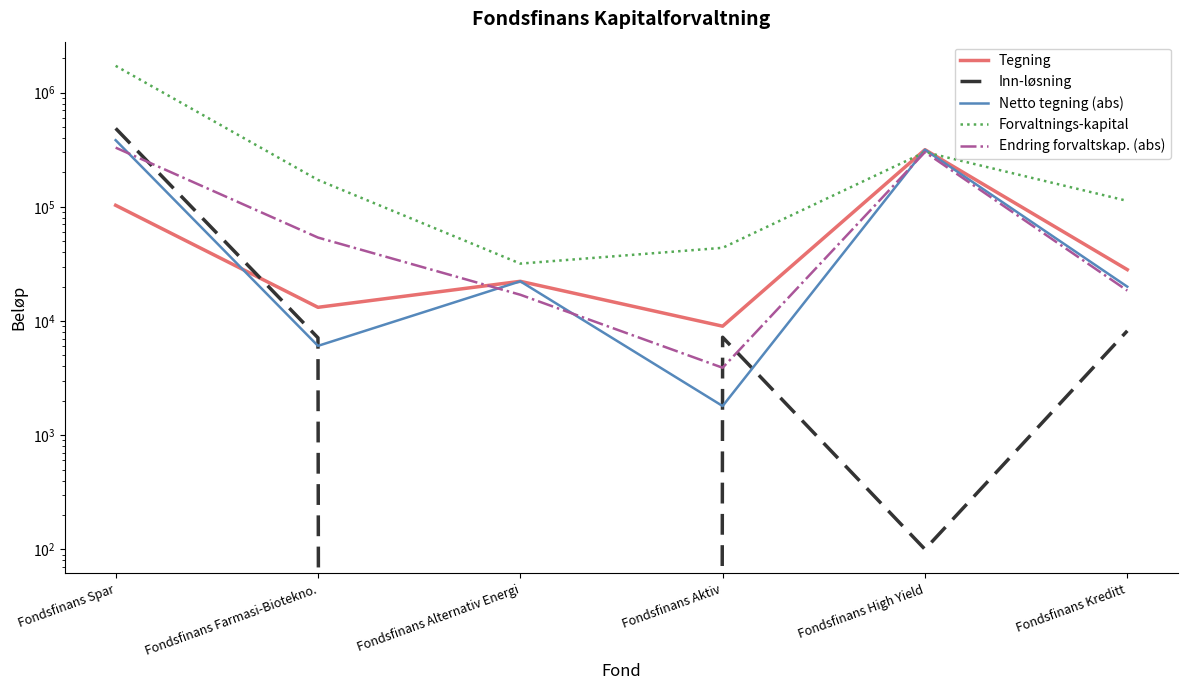

True or false: Forvaltnings-kapital and Tegning cross at least once.

True